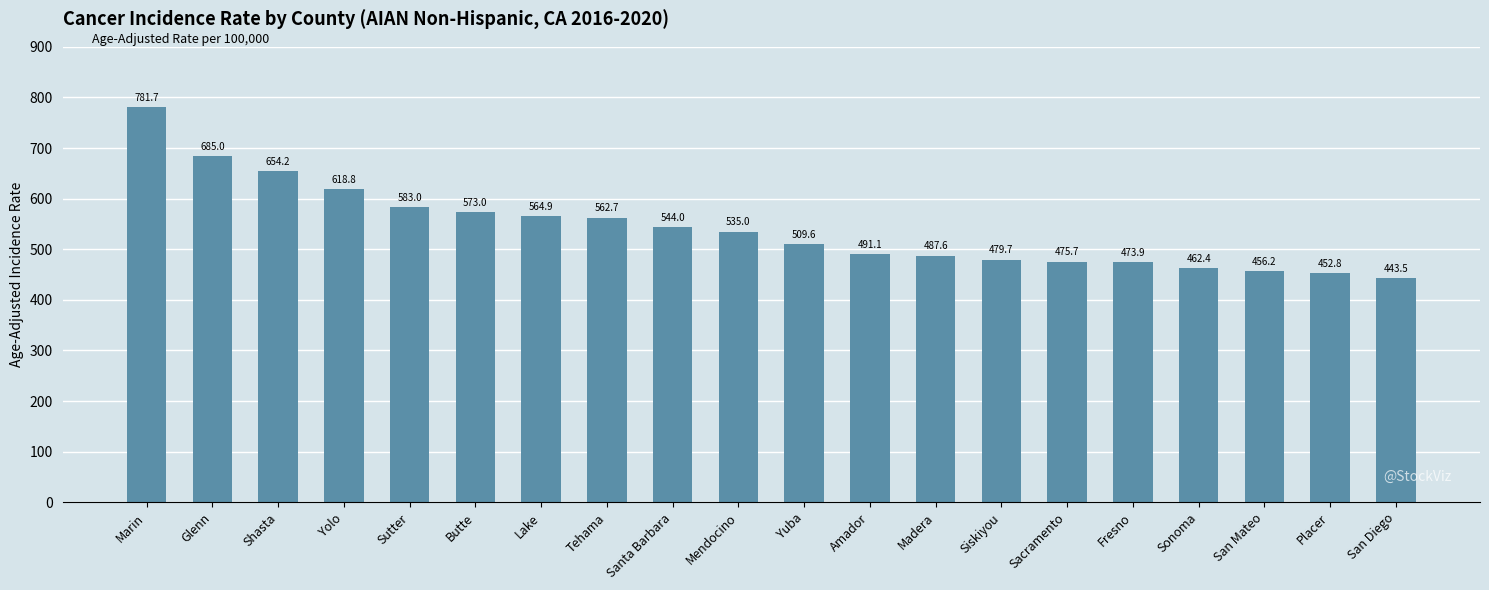

Reading left to right, transcribe all the data shown in this chart.

781.7	685.0	654.2	618.8	583.0	573.0	564.9	562.7	544.0	535.0	509.6	491.1	487.6	479.7	475.7	473.9	462.4	456.2	452.8	443.5